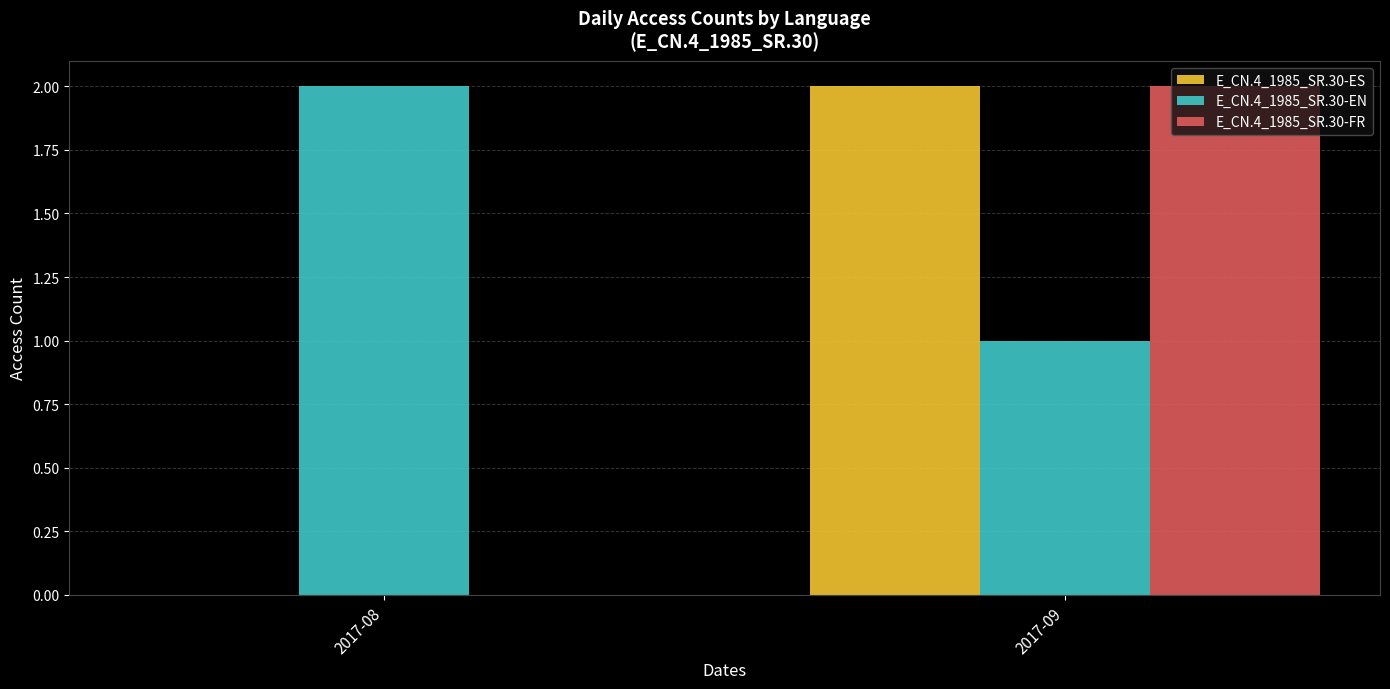

The E_CN.4_1985_SR.30-EN series shows 2 at 2017-08. True or false?

True